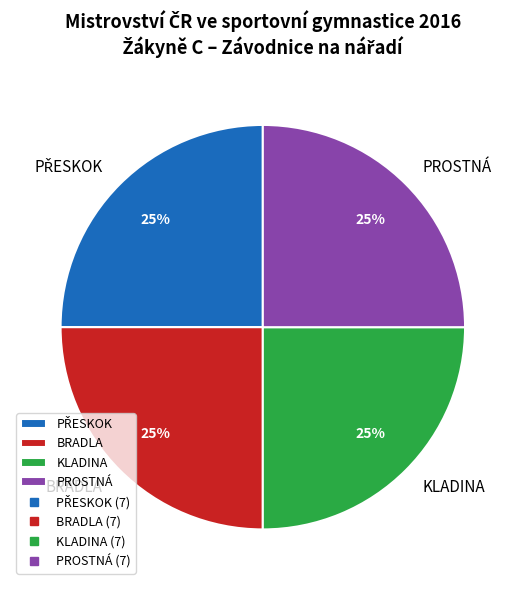

Does KLADINA account for over 50% of the chart?

No